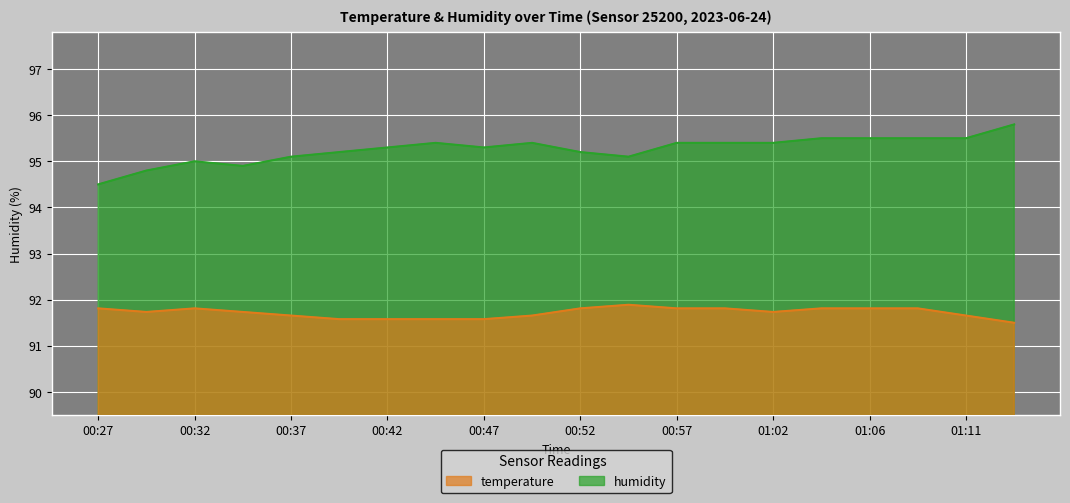

What is the difference between the second highest and minimum values in the temperature series?

0.3